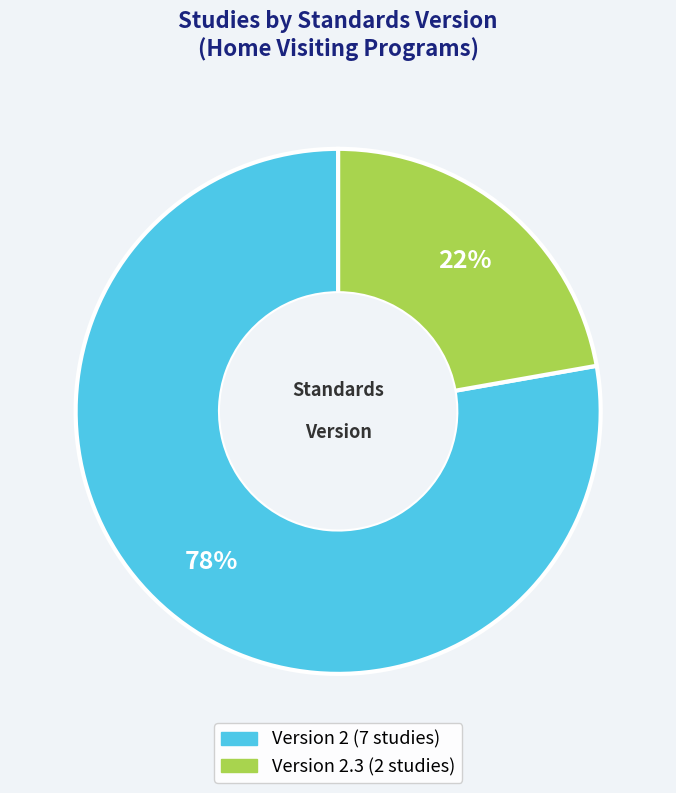

To the nearest percent, what is the average slice percentage?

50%